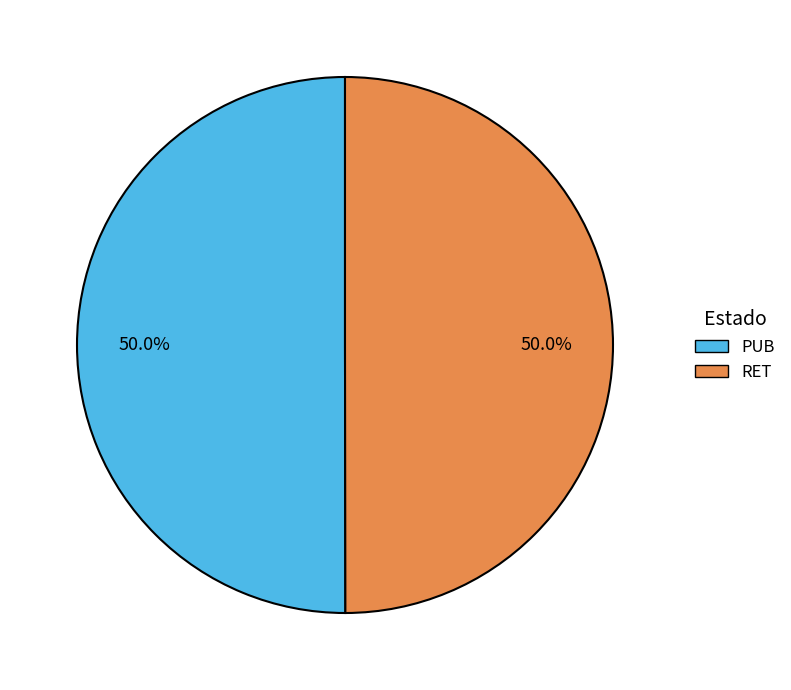

What is the ratio of the value at RET to the value at PUB?

1.0